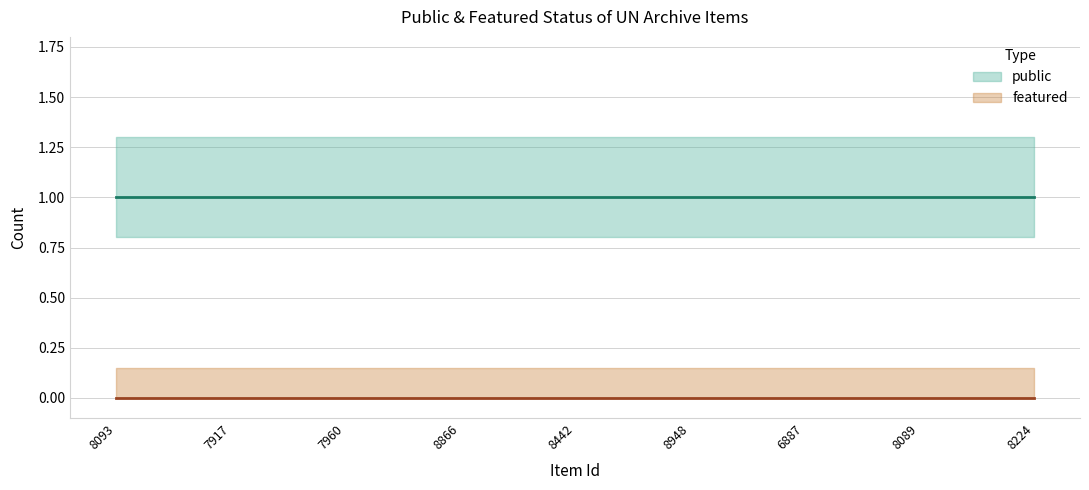

What are all the series names shown in the legend?

public, featured